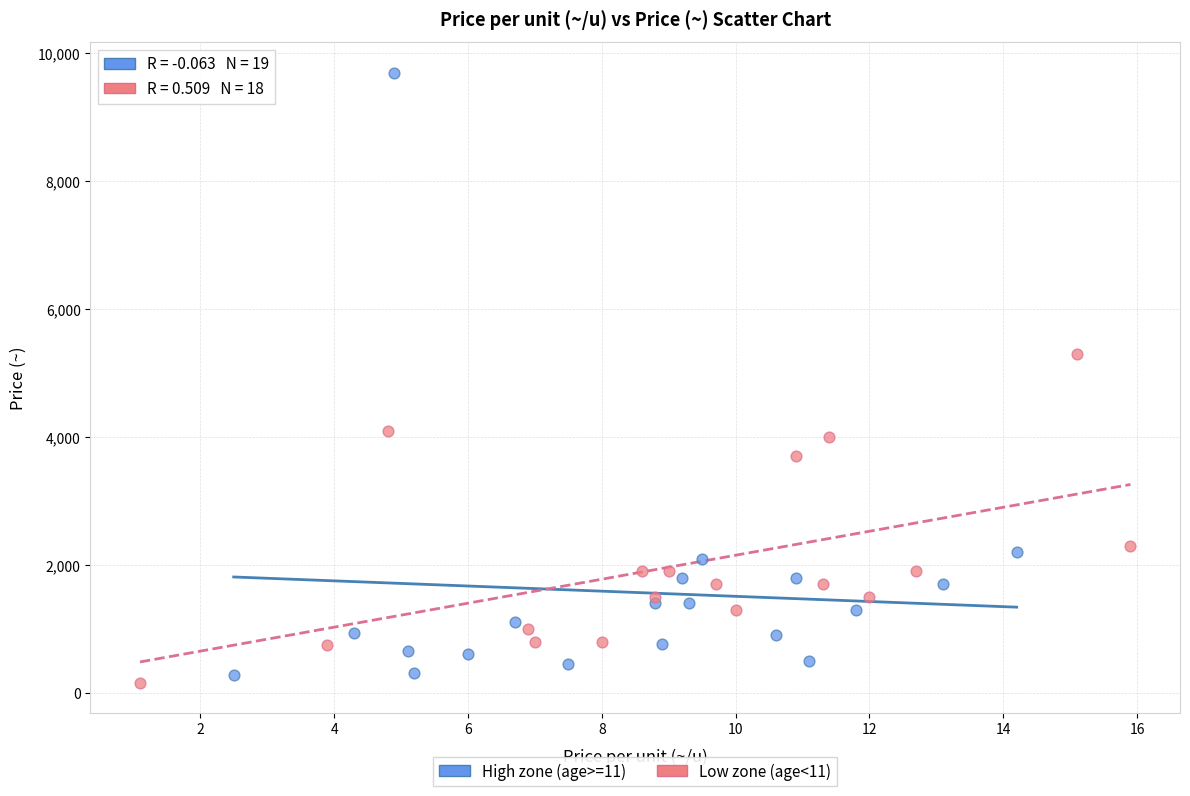

Which series reaches the maximum Y coordinate?

High zone (age>=11)